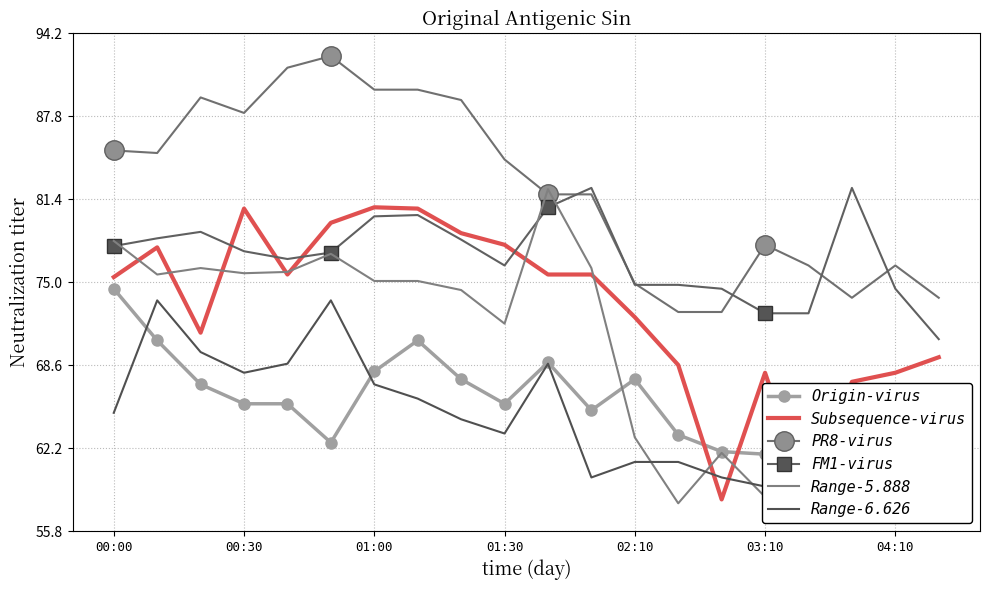

Where does the Origin-virus series first go above 65?

00:00